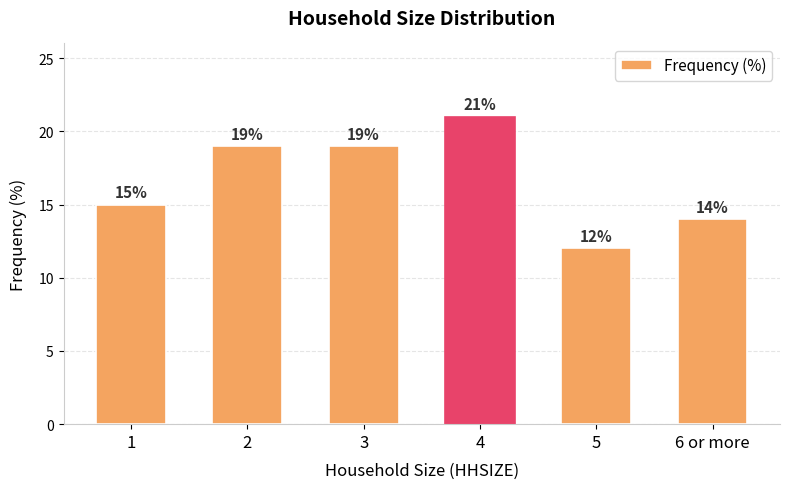

How many bars are there in total?

6